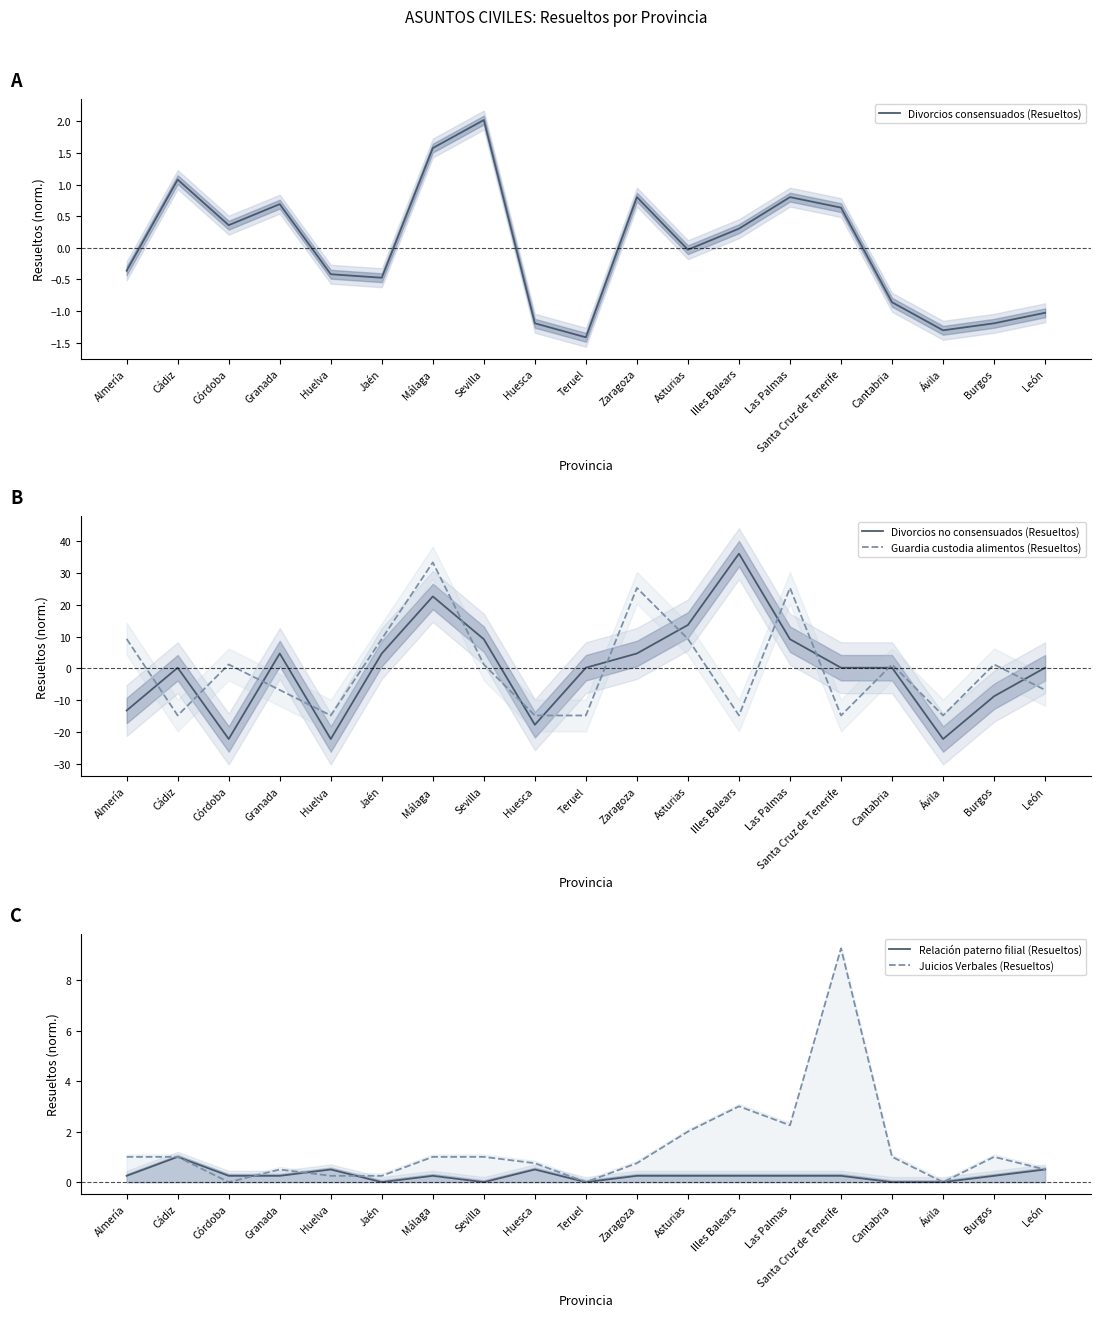

How many negative values does the Guardia custodia alimentos (Resueltos) series have?

9